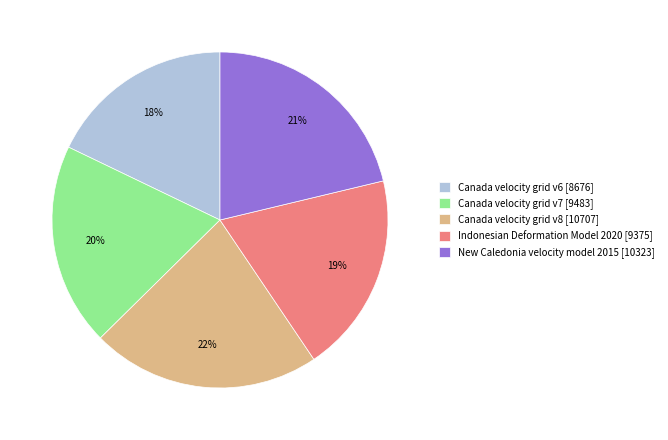

Which category has the smallest portion of the pie?

Canada velocity grid v6